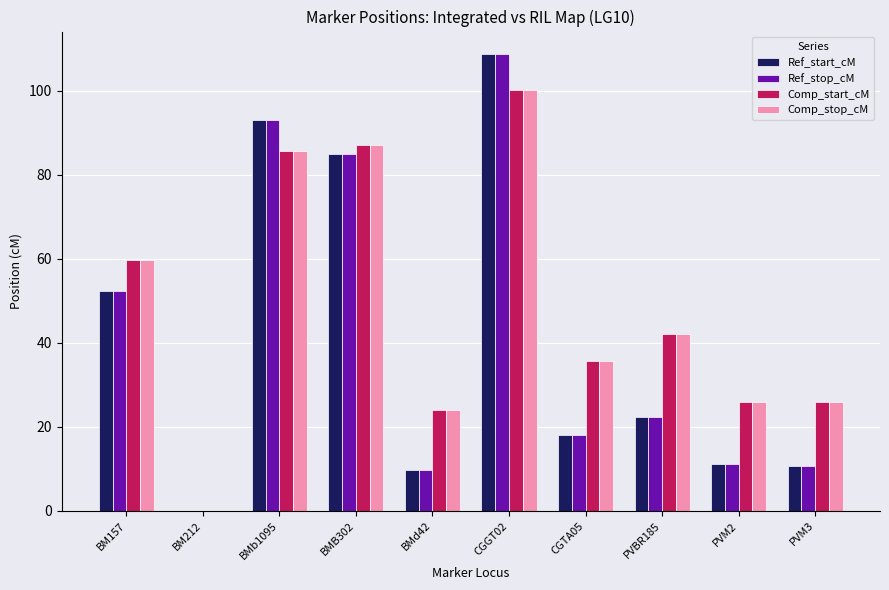

At which category is the sum across all series the highest?

CGGT02